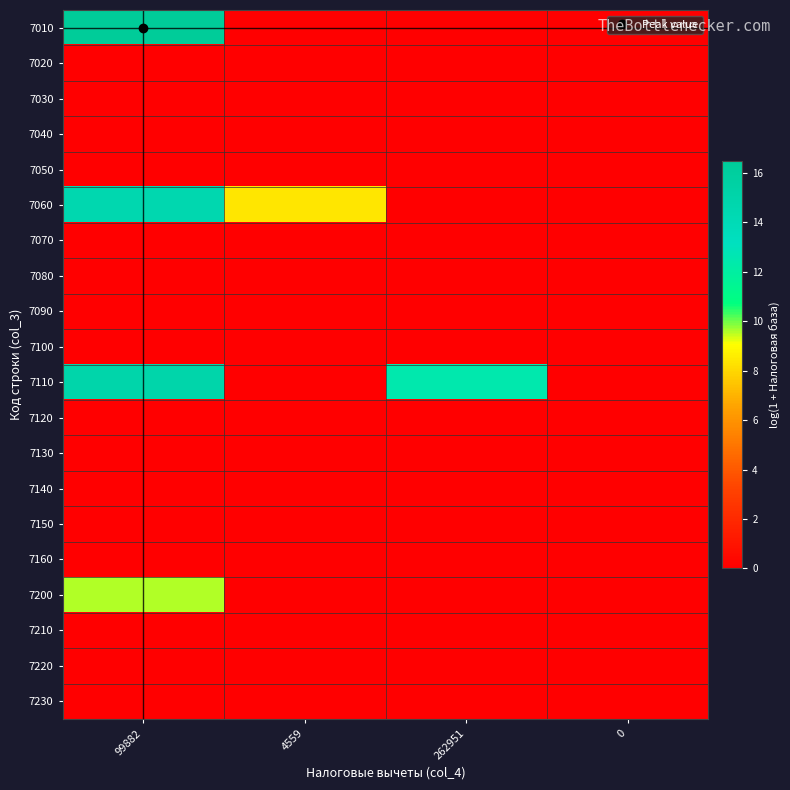

List the series in order of their peak value, lowest first.

7020, 7030, 7040, 7050, 7070, 7080, 7090, 7100, 7120, 7130, 7140, 7150, 7160, 7210, 7220, 7230, 7200, 7060, 7110, 7010